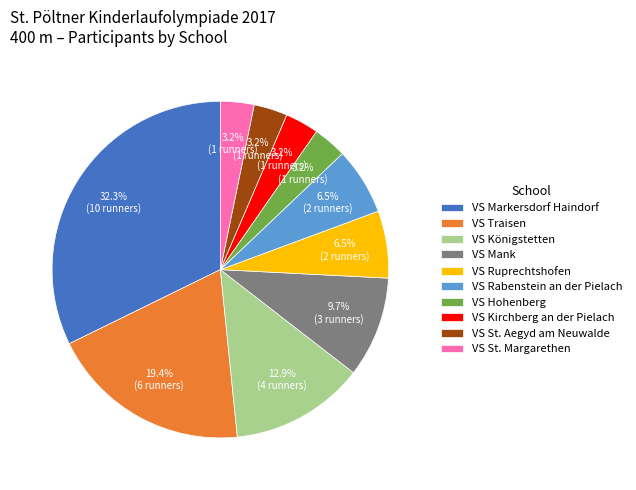

What is the ratio of the value at VS Mank to the value at VS Markersdorf Haindorf?

0.3